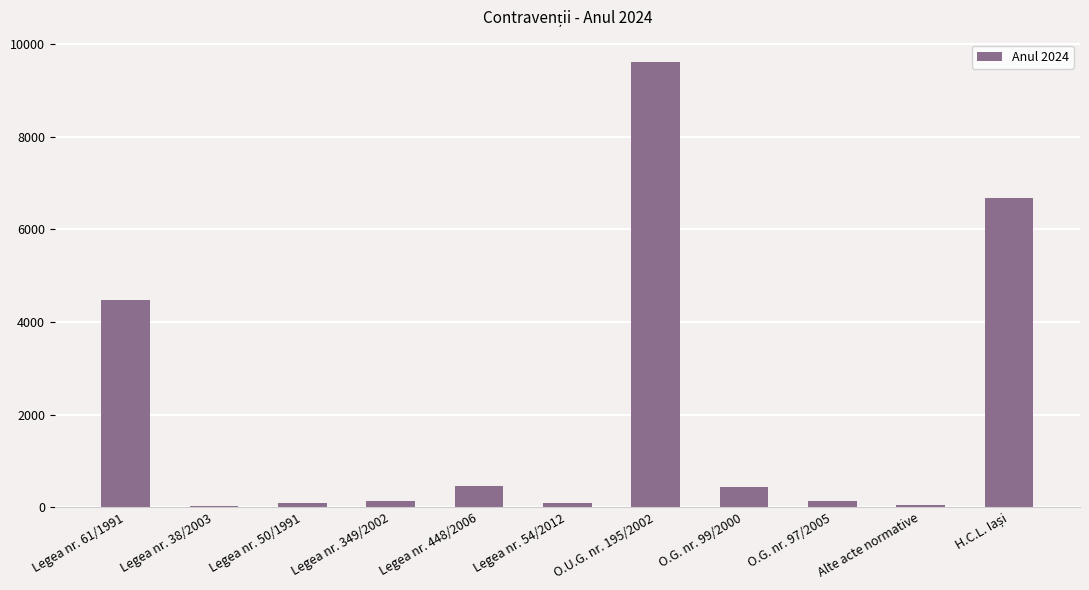

Where is the data nearest to the value 4821?

Legea nr. 61/1991